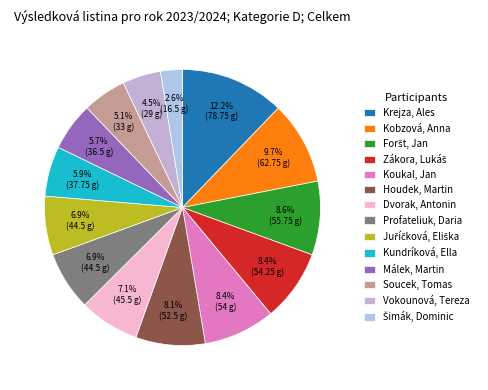

How many slices are in this pie chart?

14